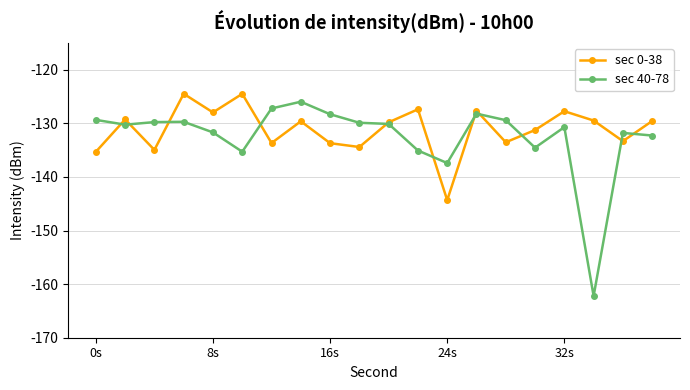

Which series has the widest spread of values?

sec 40-78